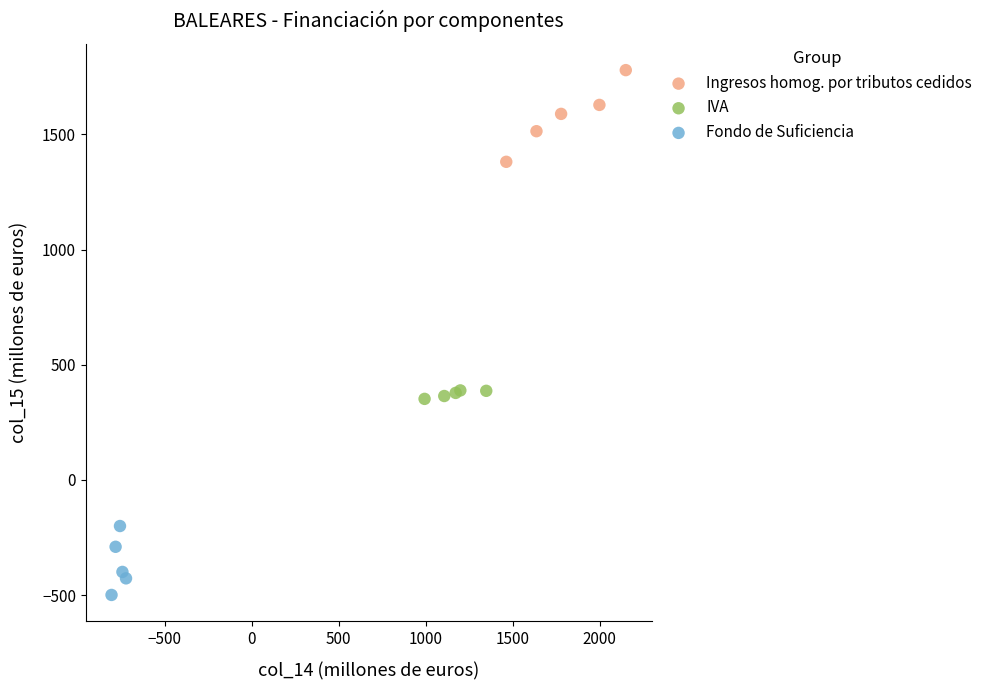

Which series reaches the maximum Y coordinate?

Ingresos homog. por tributos cedidos